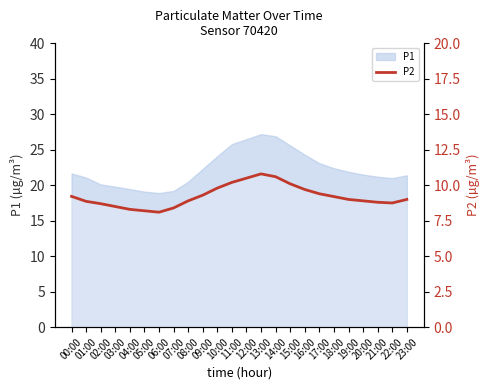

What is the label of the 20th point from the left?

19:00